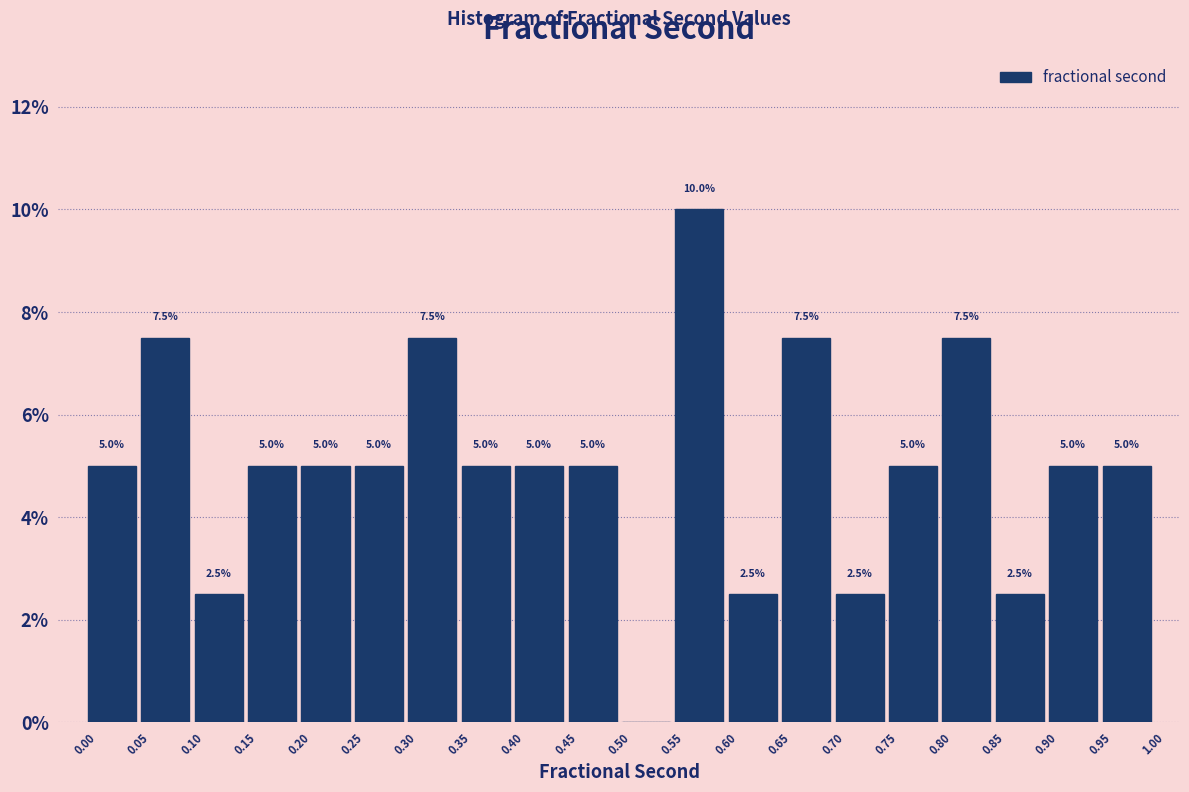

Which range on the x-axis has the tallest bar?

0.55 to 0.60